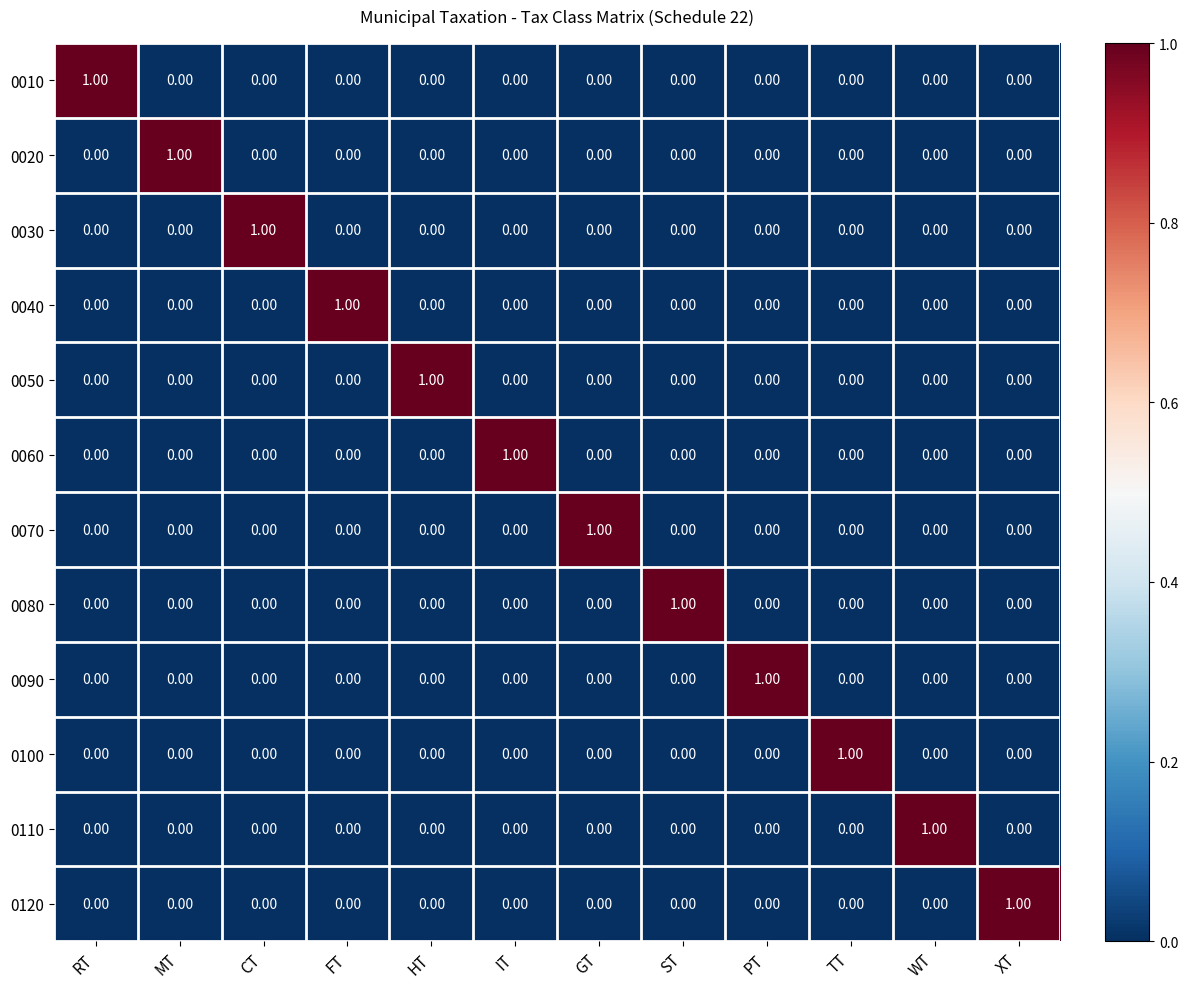

At how many categories does at least one series exceed 0?

12